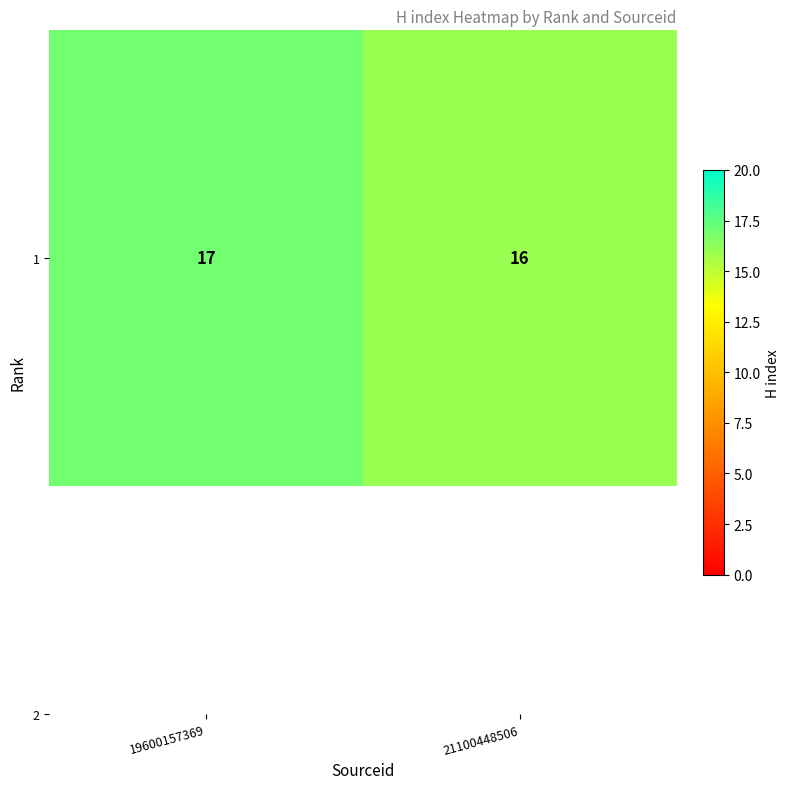

How many data points does each series have?

2